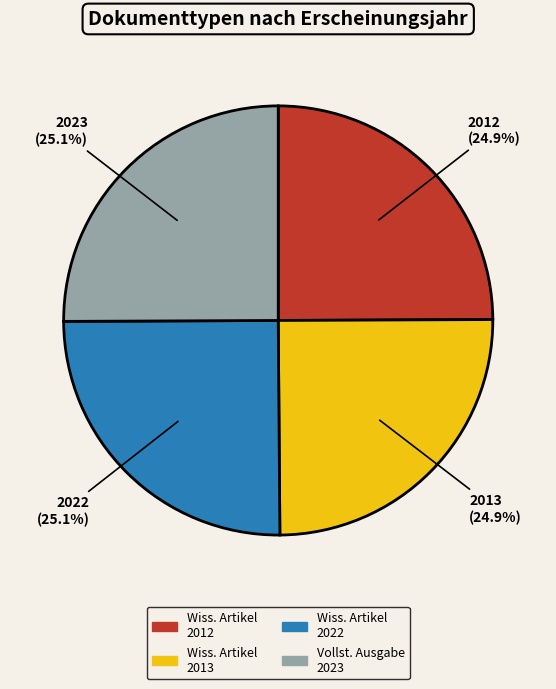

Is there any slice that represents more than half of the pie?

No